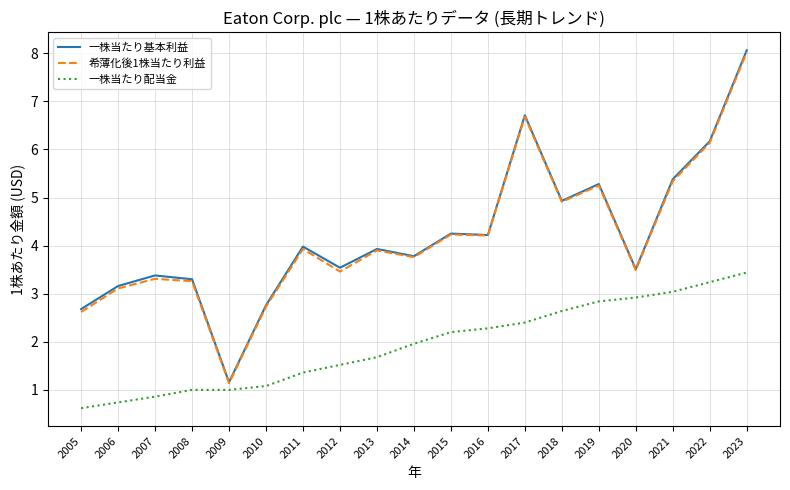

The value of 希薄化後1株当たり利益 at 2006 is 1.5. True or false?

False